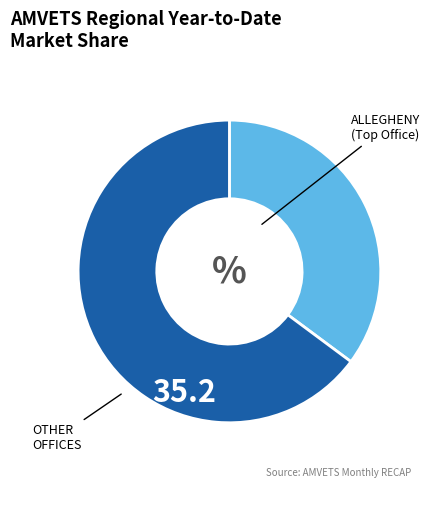

How many slices are in this pie chart?

2